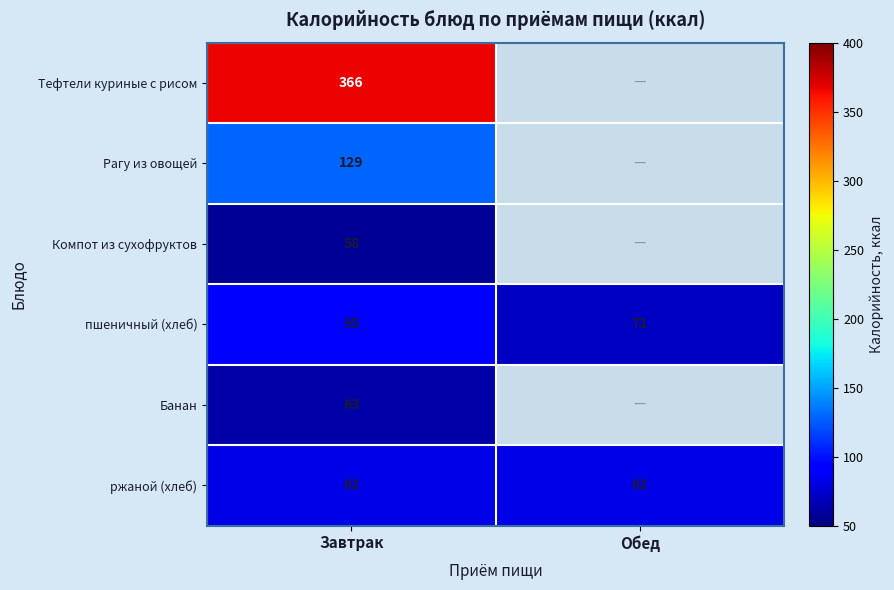

What is the maximum value for пшеничный (хлеб)?

95